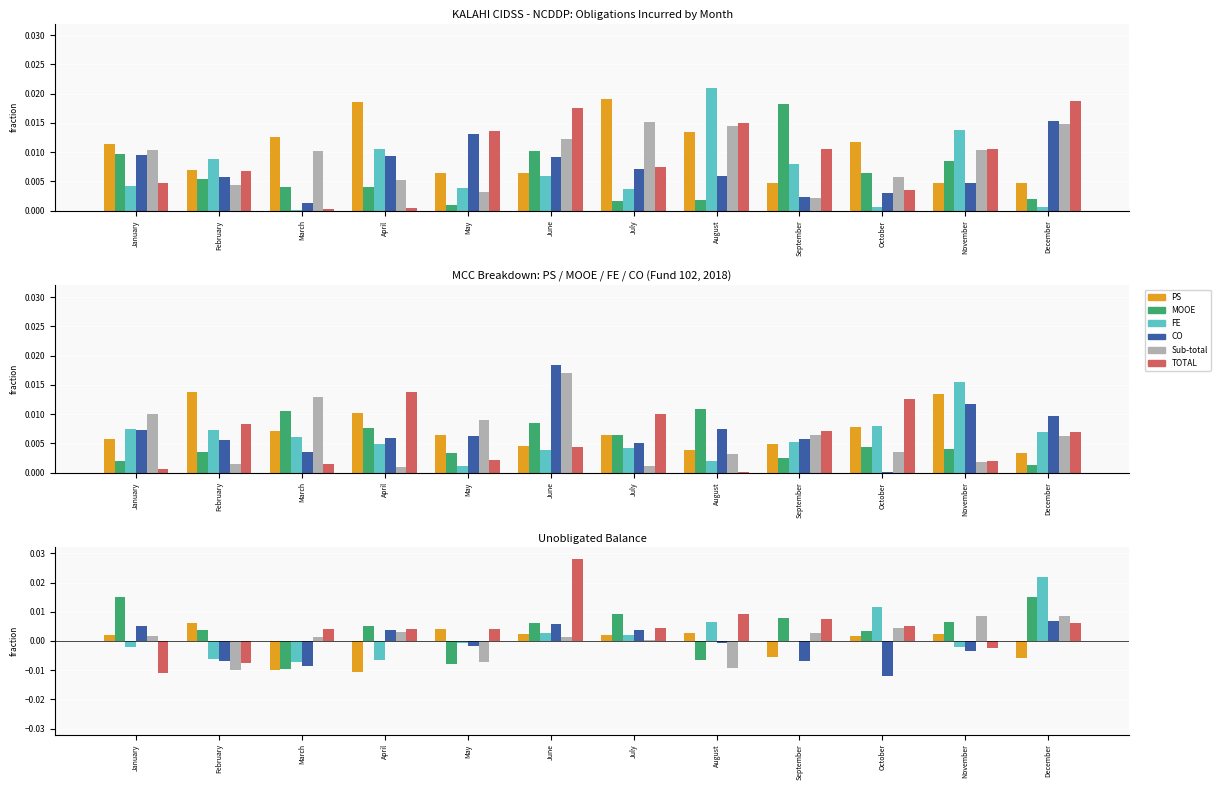

The value of Sub-total at April is 0.0. True or false?

False